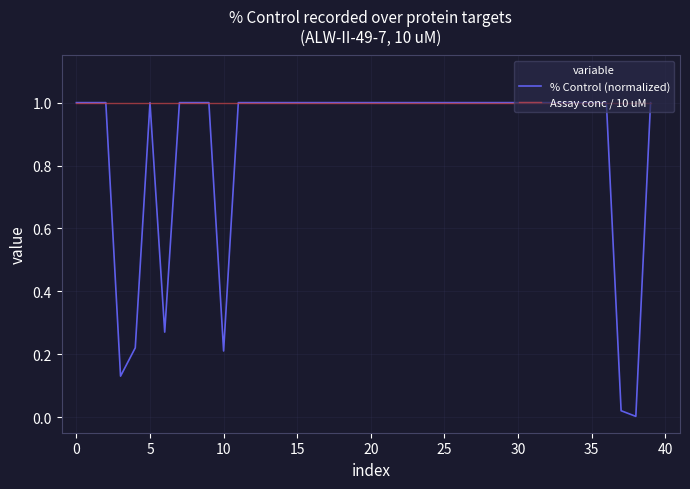

True or false: % Control (normalized) has more than 0 interior local peaks.

True